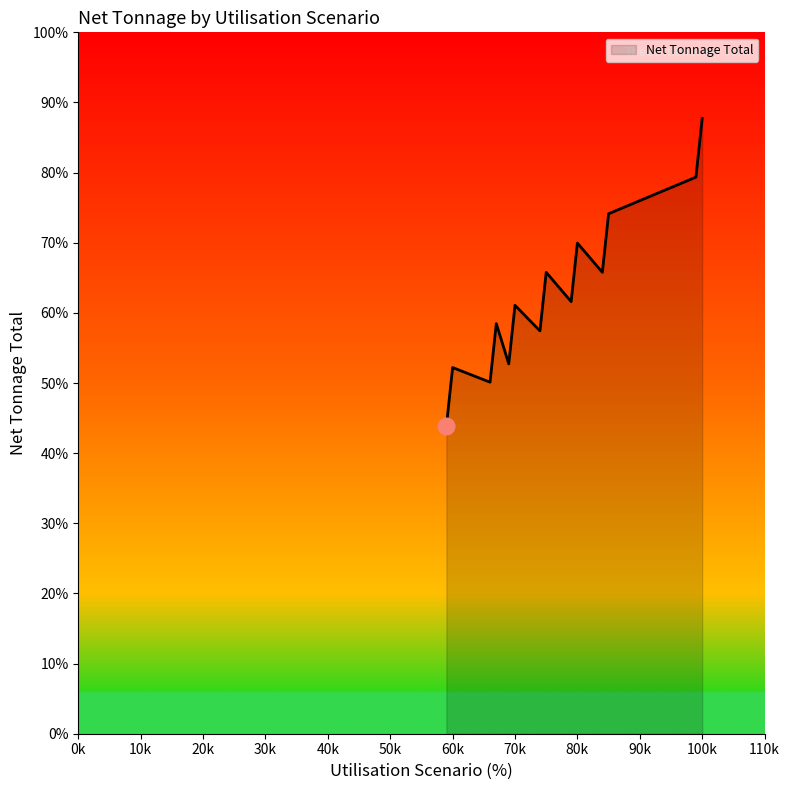

At which category does the chart reach its peak across all series?

100k